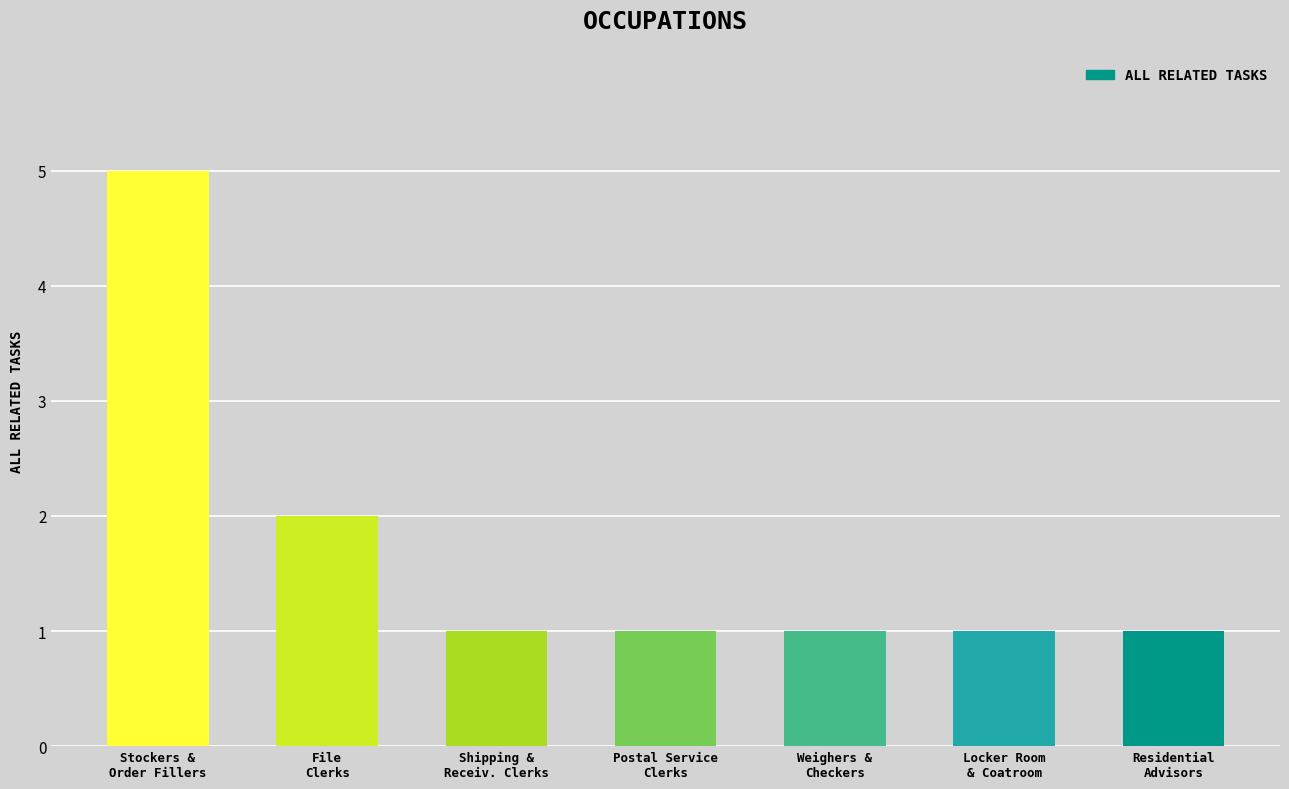

Which has a higher value, Stockers and Order Fillers or Weighers, Measurers, Checkers, and Samplers?

Stockers and Order Fillers